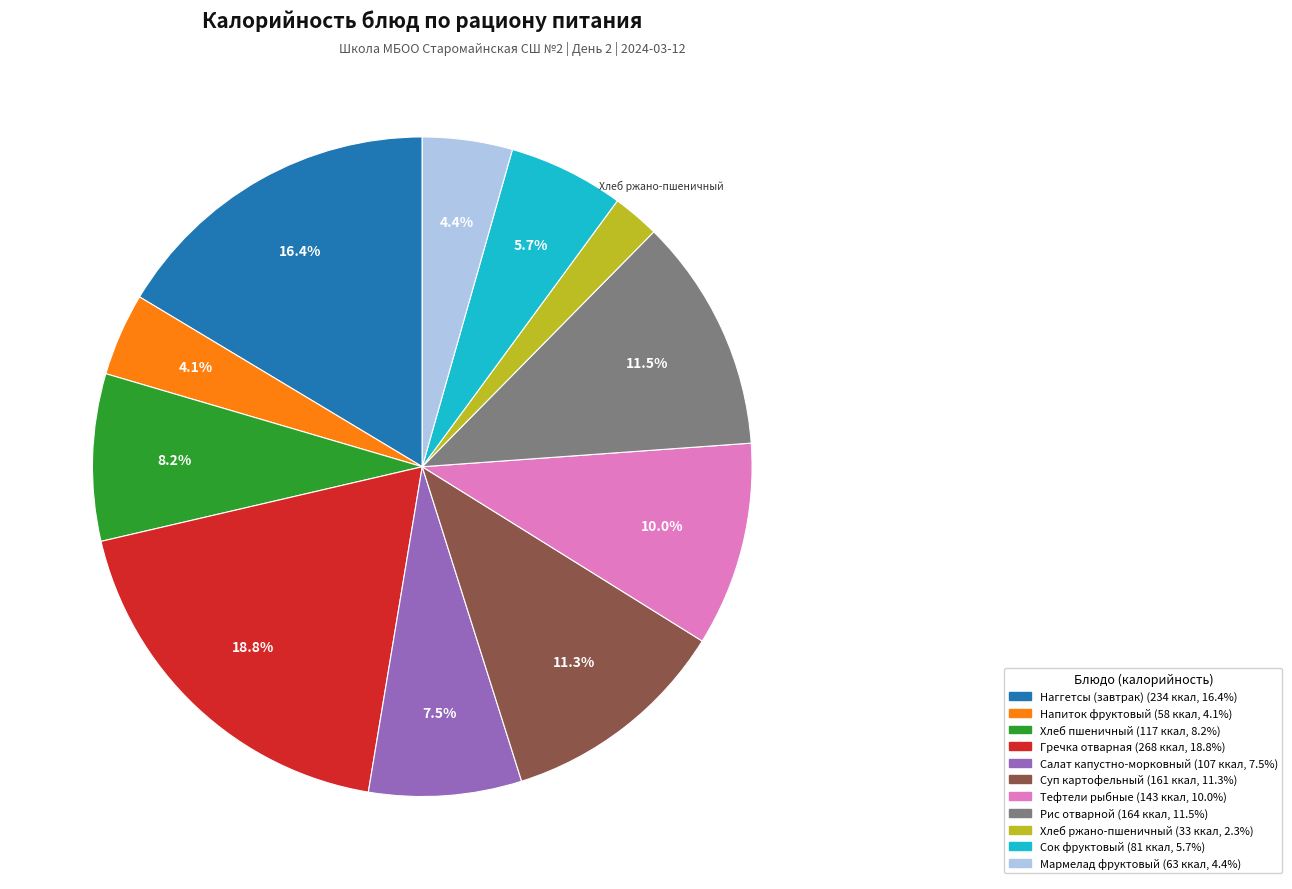

Is there a majority slice in this chart?

No